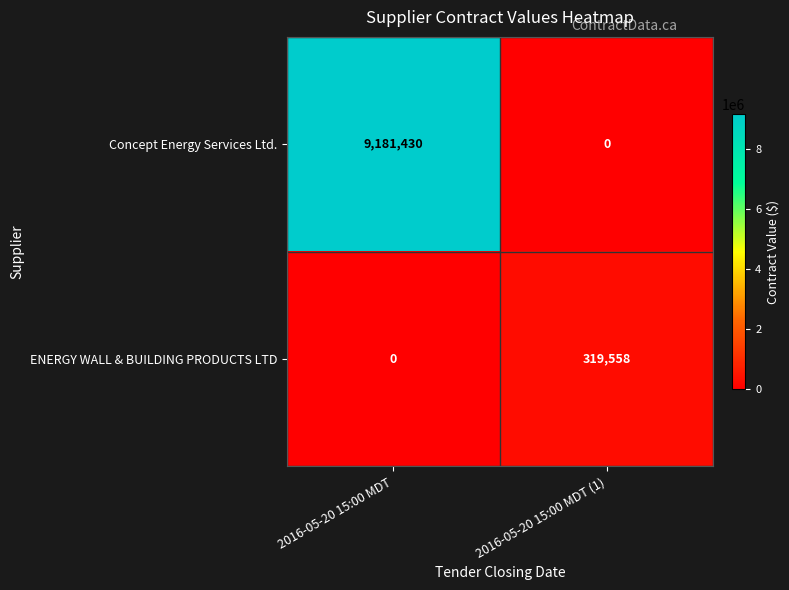

Reading right to left, what are all the values shown in this chart?

Concept Energy Services Ltd.: 0	9181430
ENERGY WALL & BUILDING PRODUCTS LTD: 319558	0